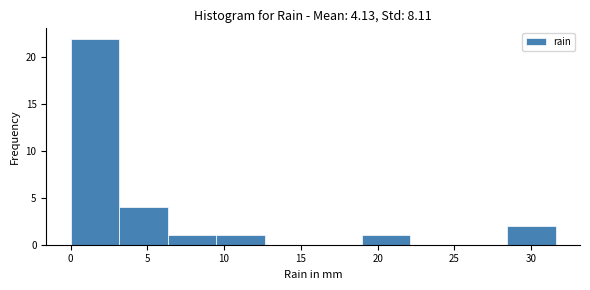

How tall is the bar that spans 9.5 to 12.5 on the x-axis? Neither the bar edges nor the heights are printed on the chart, so give them approximately, as read against the axes.

1